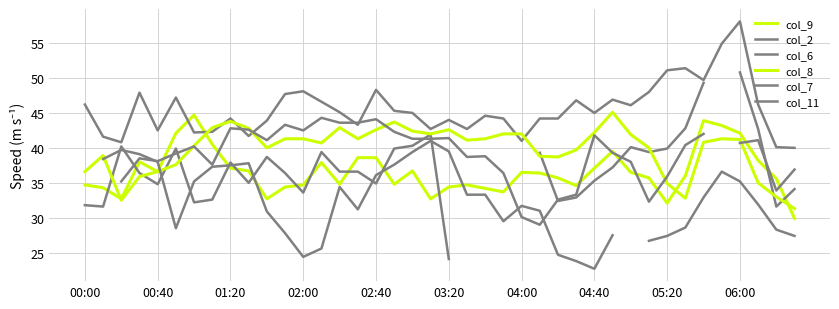

What is the total value across all series at 37?

235.1